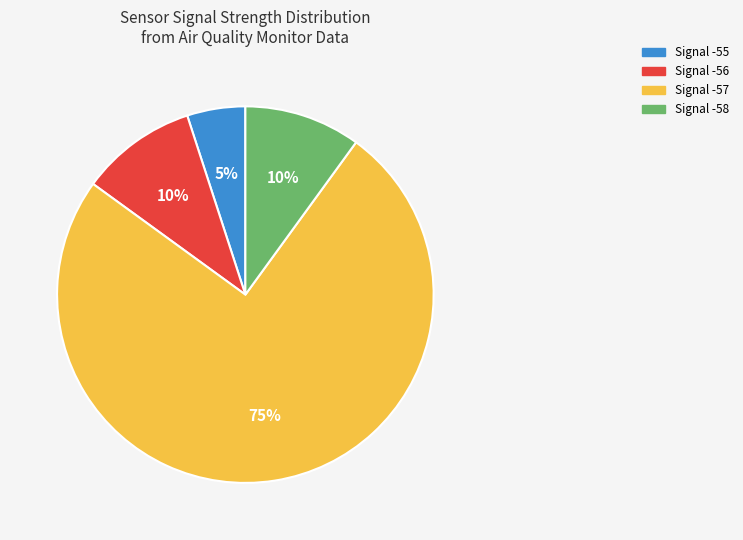

Does Signal -55 represent more than half of the total?

No